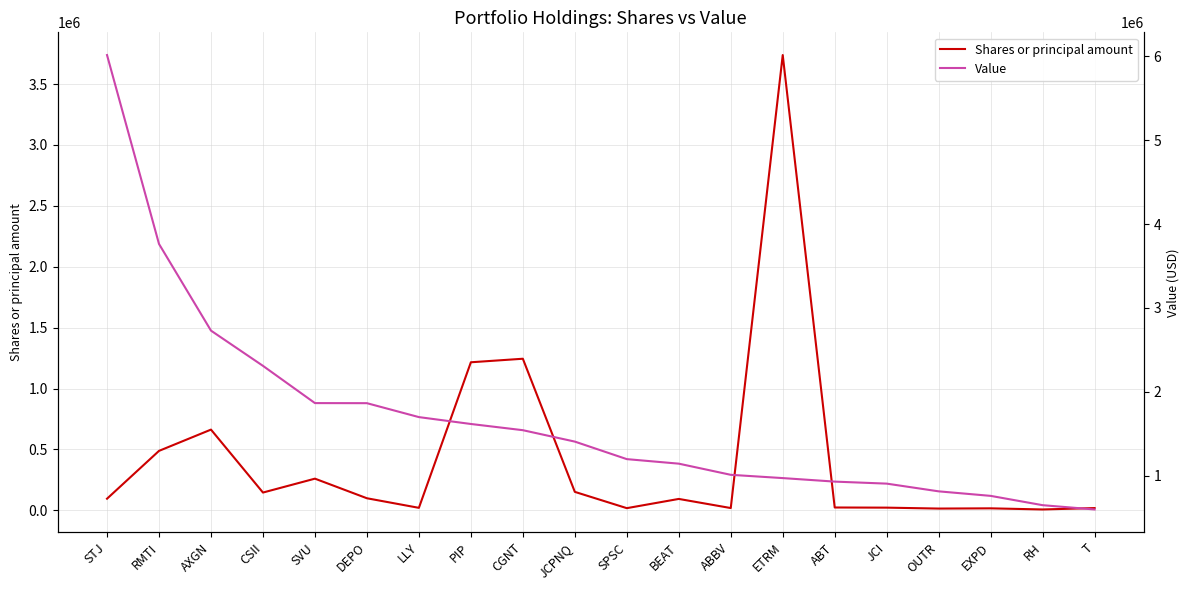

What are all the series names shown in the legend?

Shares or principal amount, Value